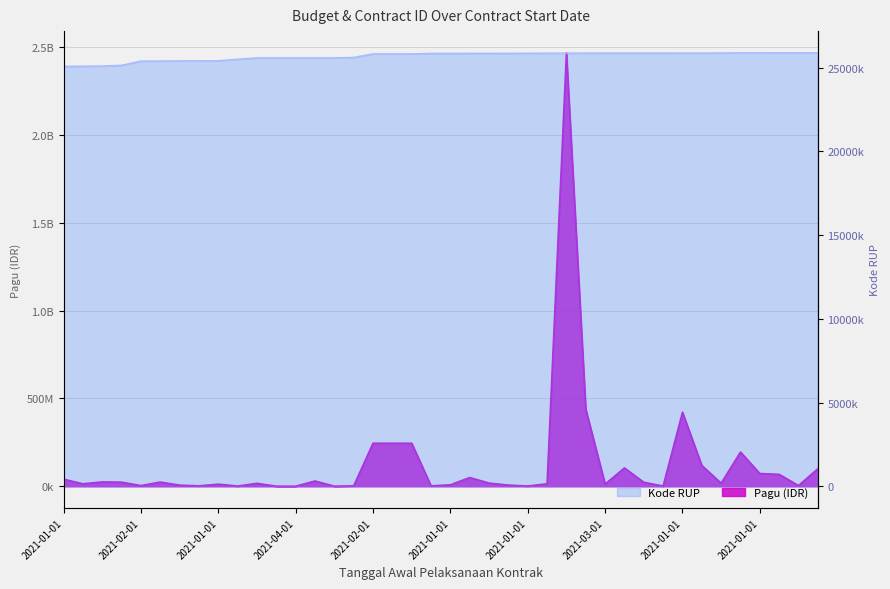

True or false: Kode RUP has a value of 45090960 at 2021-01-01.

False